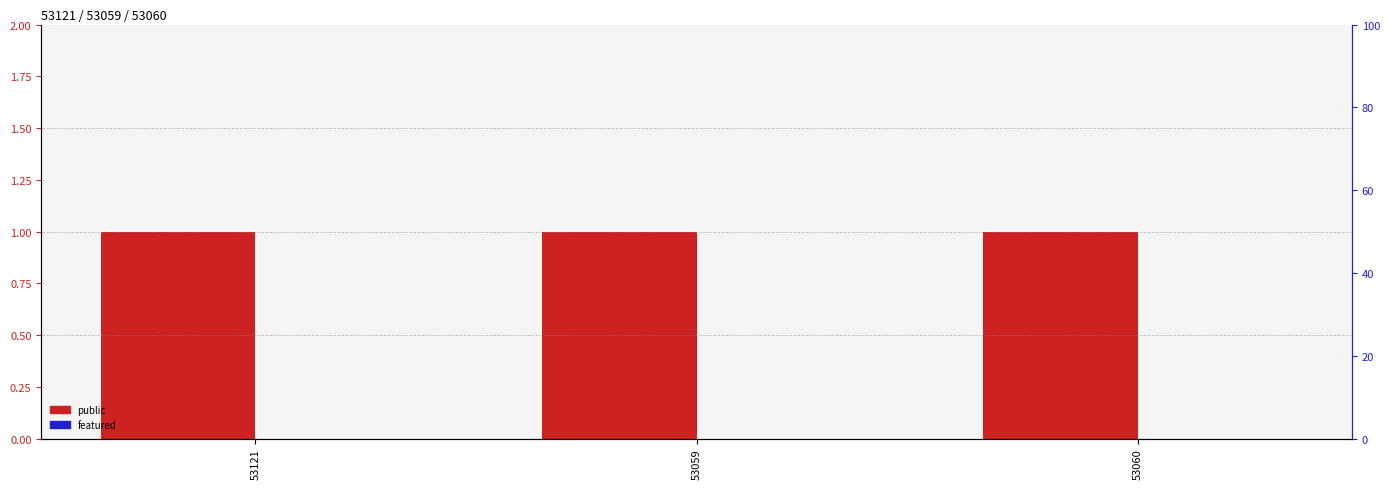

Reading left to right, list all the values displayed in this chart.

public: 1	1	1
featured: 0	0	0